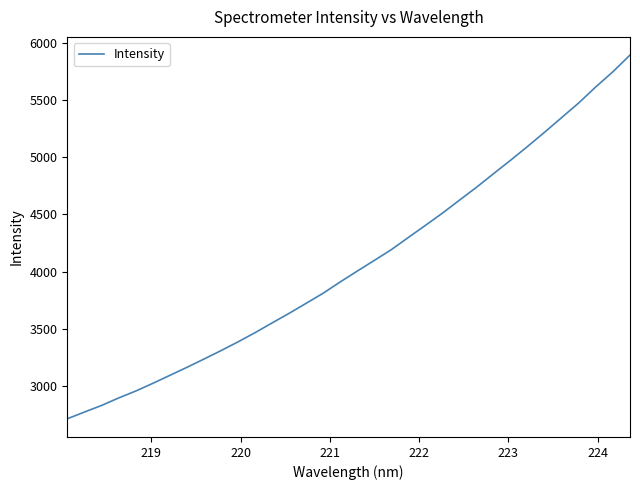

What is the maximum value shown in the chart?

5891.1